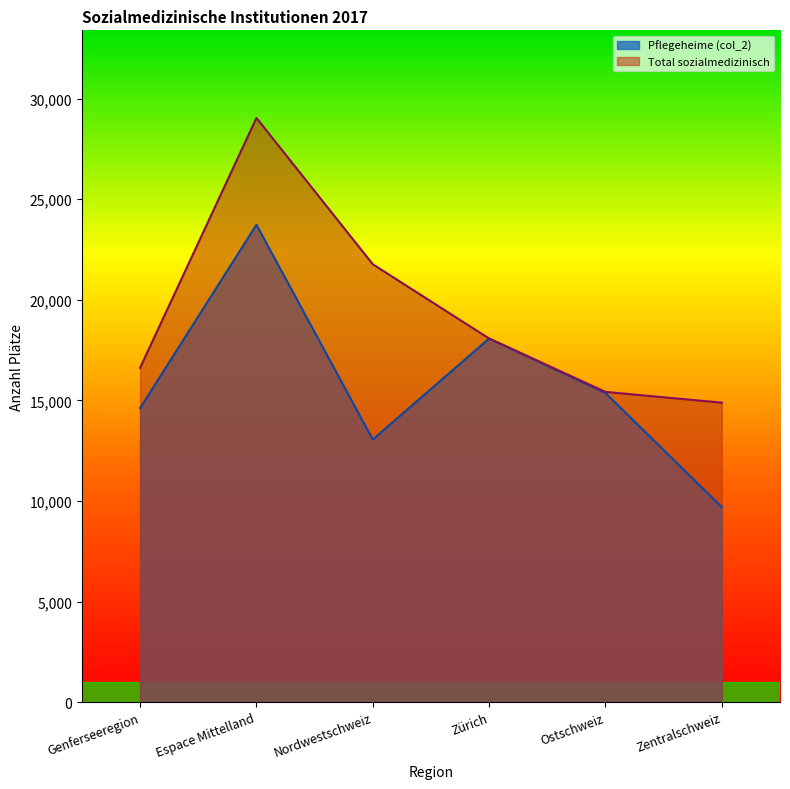

True or false: Total sozialmedizinisch and Pflegeheime (col_2) cross at least once.

False